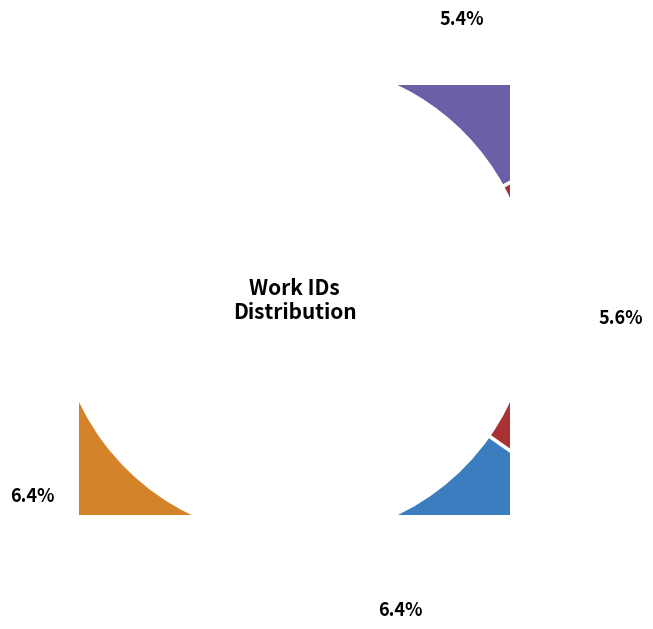

Rank the categories by value from highest to lowest.

3986, 7945, 3949, 7603, 7462, 4138, 4075, 4068, 3577, 3482